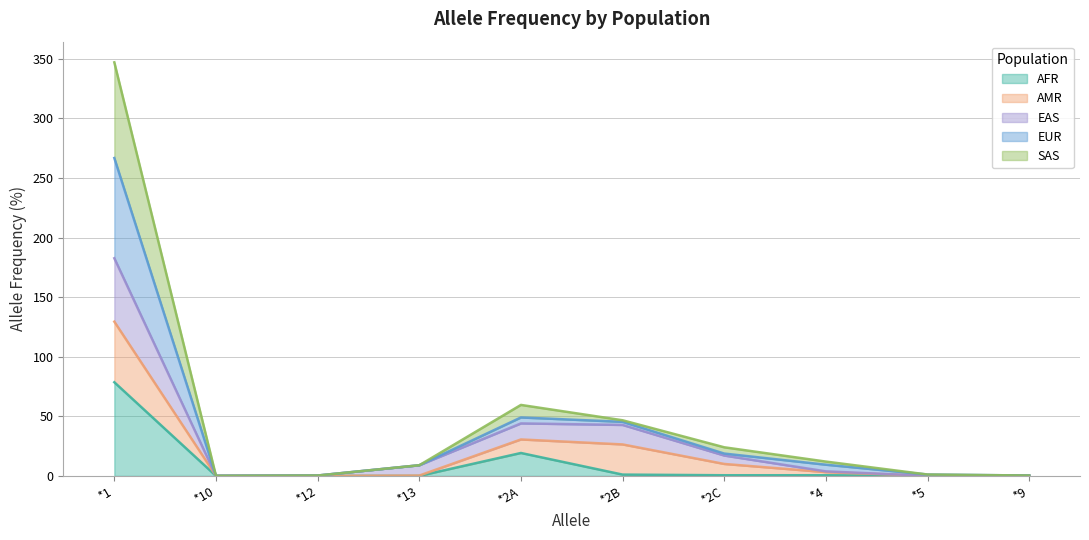

What is the sum of the SAS values at *4 and *9?

9.7